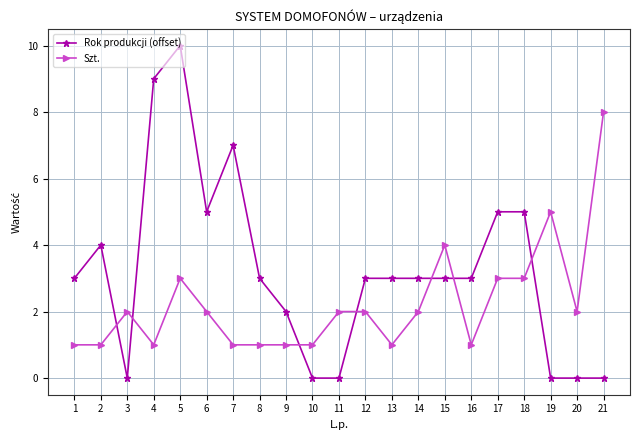

The value of Rok produkcji (offset) at 10 is -5. True or false?

False